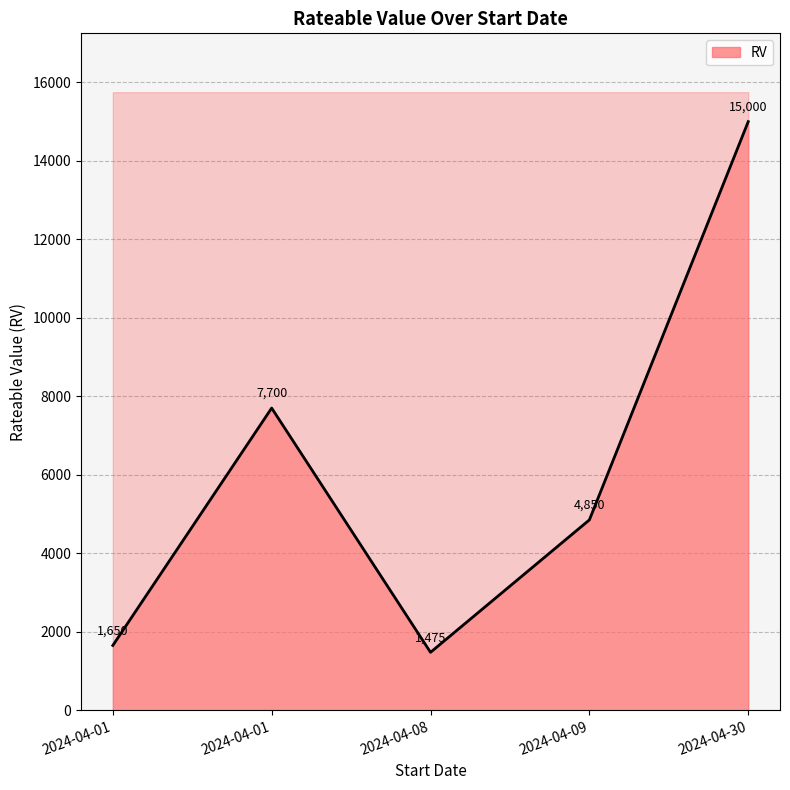

At which category does the data reach its first local valley?

2024-04-08